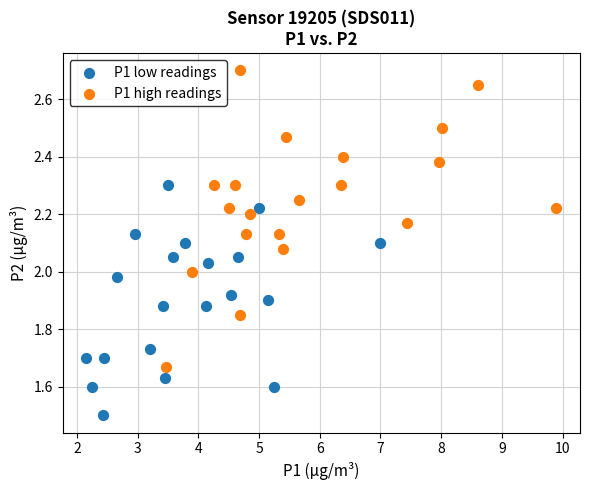

Which series has the widest spread of Y values?

P1 high readings